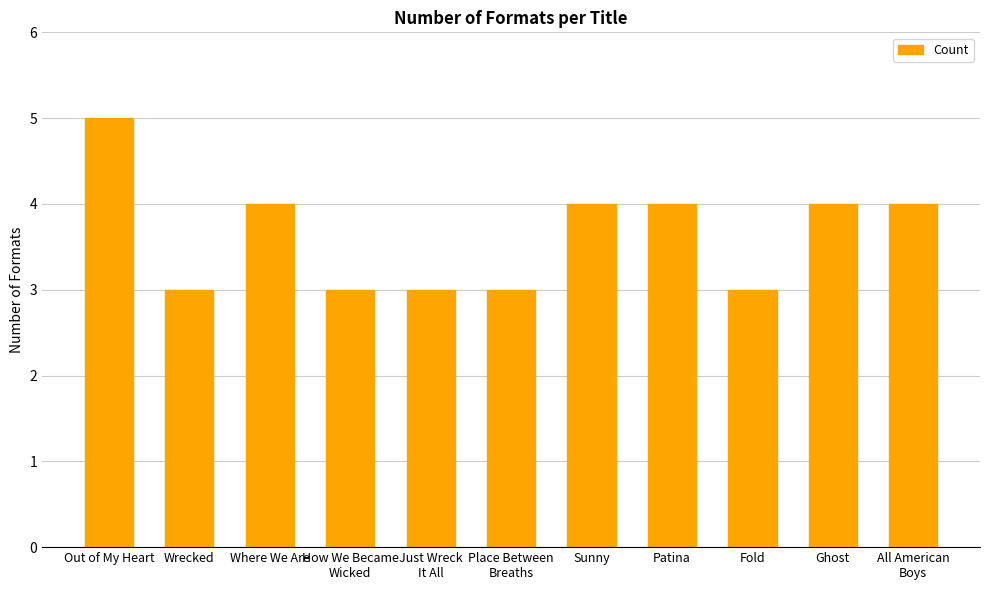

Does the chart contain any negative values?

No